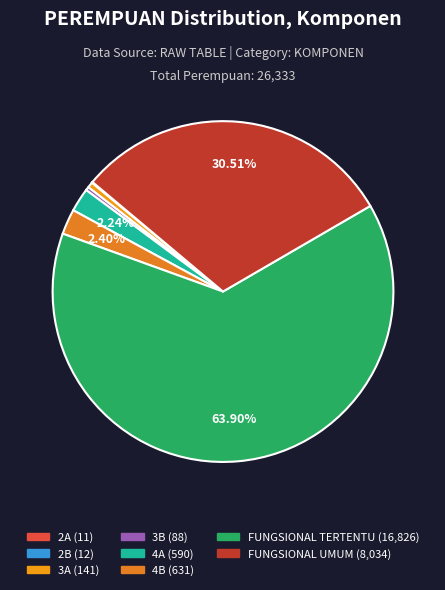

Does any single category account for the majority?

Yes